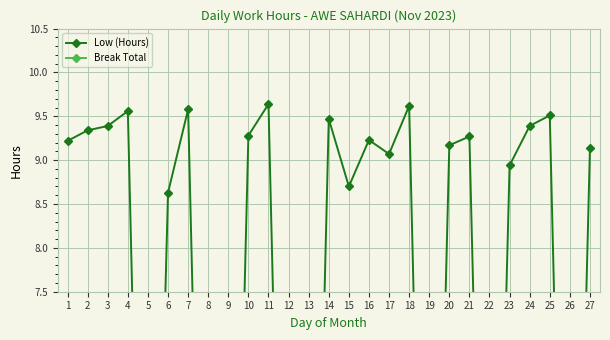

True or false: Low (Hours) has more than 0 points higher than both neighbors.

True